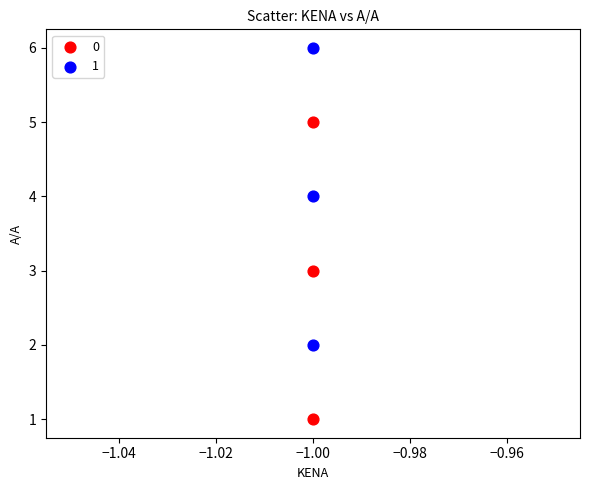

Across all data points, what is the range of Y values (max minus min)?

5